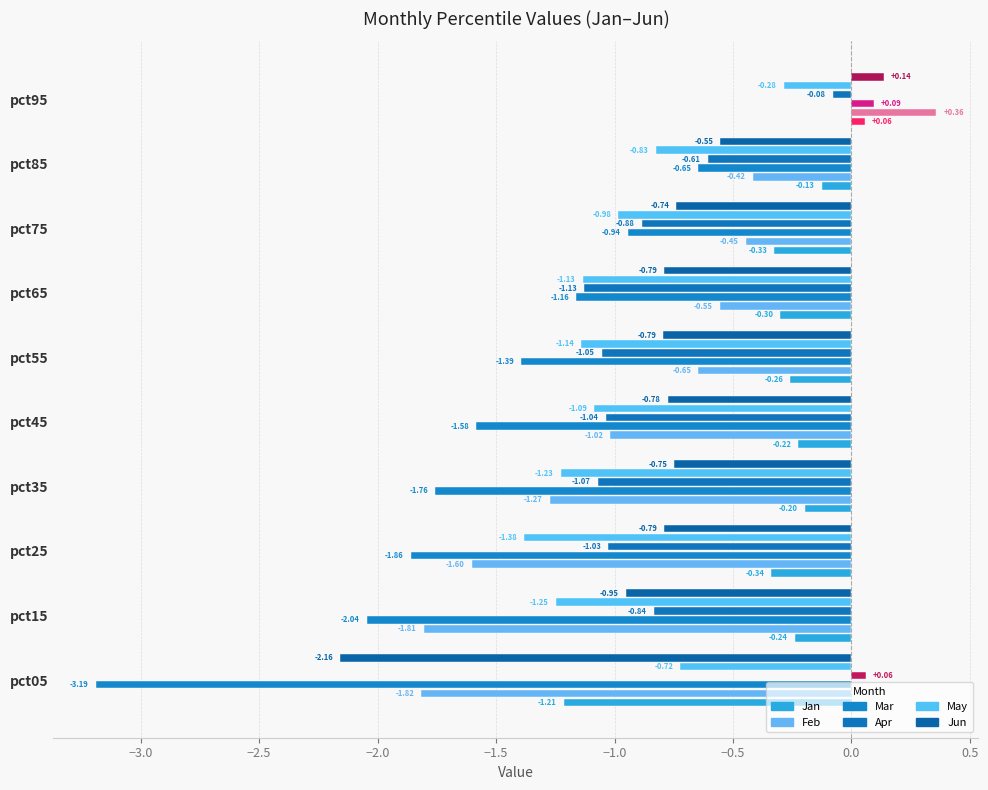

How many negative values does the Mar series have?

9